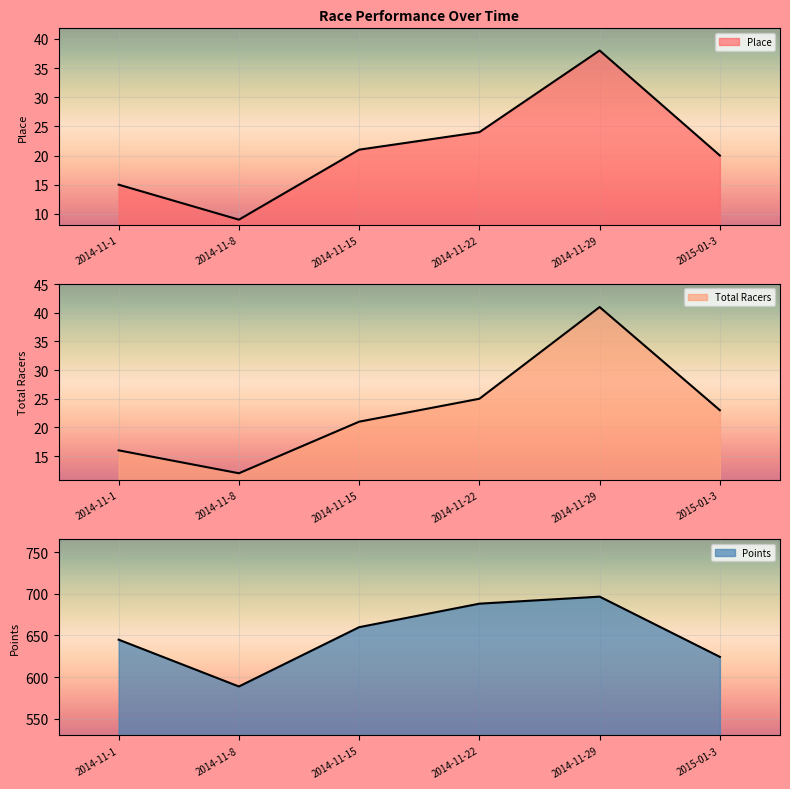

What is the sum of the Place values at 2014-11-15 and 2014-11-29?

59.0